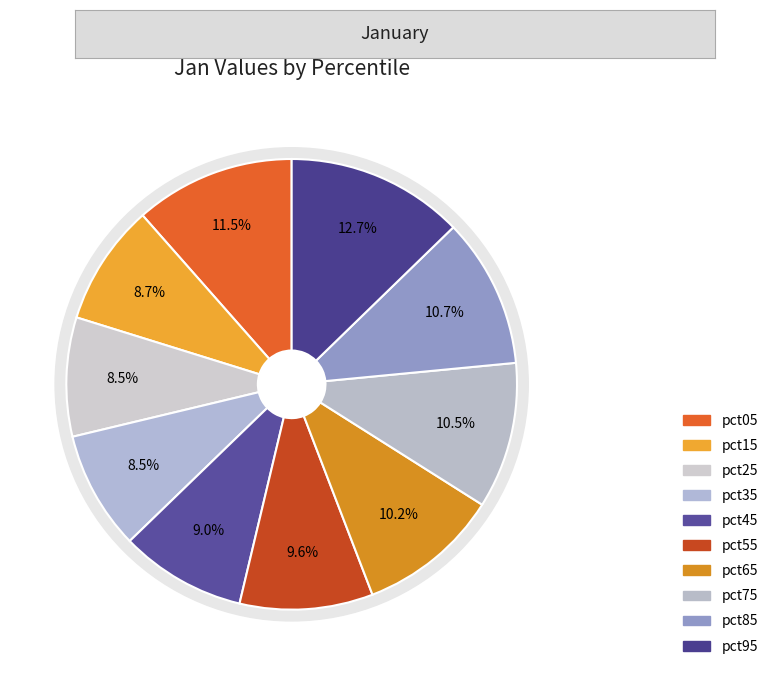

Is it true that pct95 is 21% of the pie?

False